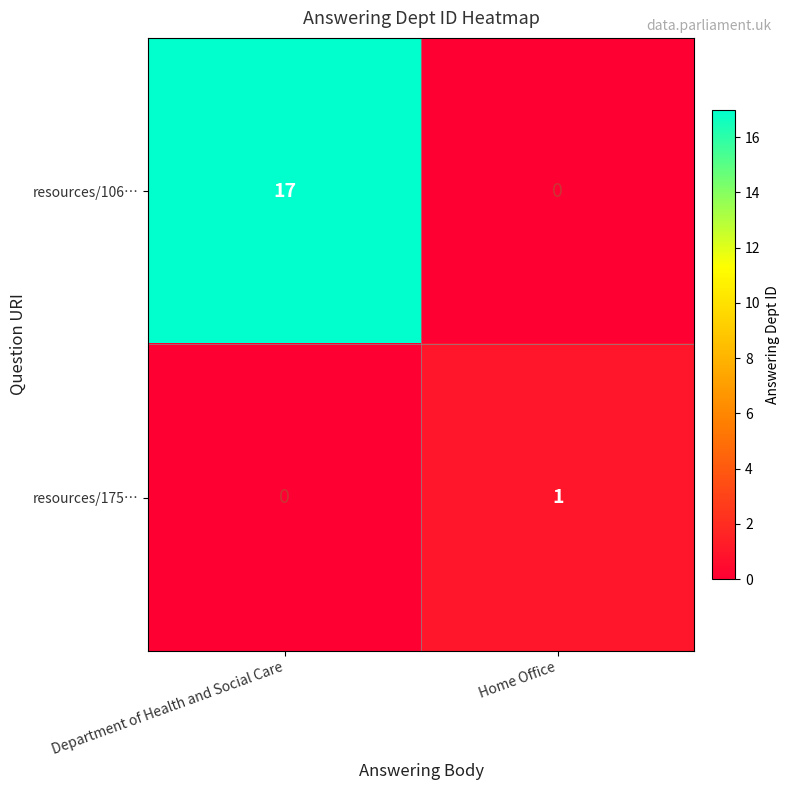

What is the total value across all series at Department of Health and Social Care?

17